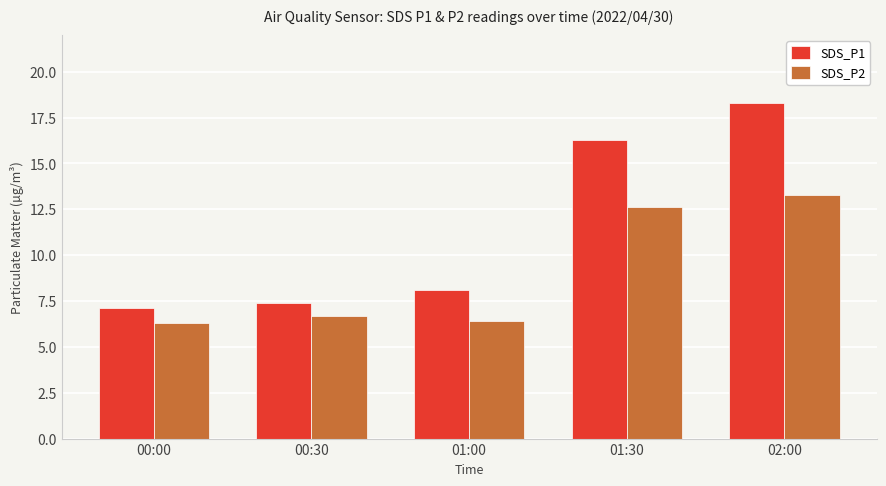

Read the SDS_P2 value at 01:30.

12.7